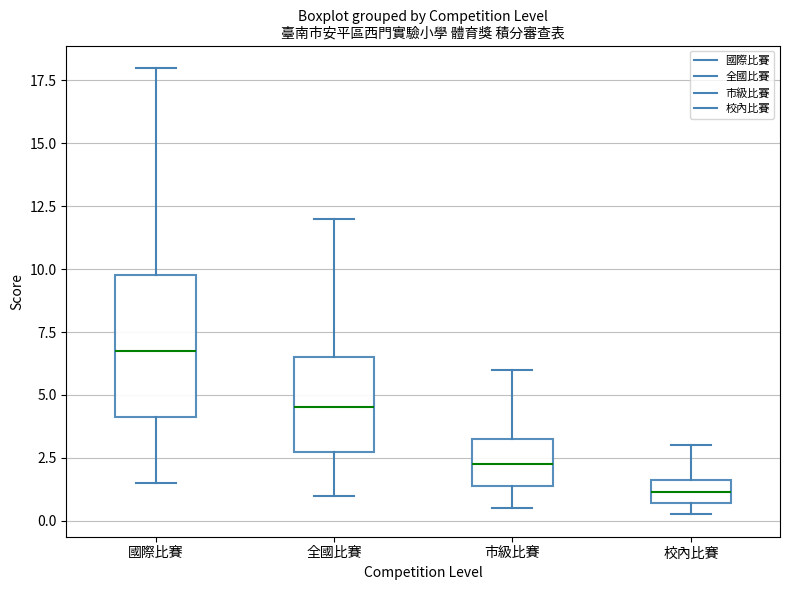

Which box's median line is the lowest?

校內比賽